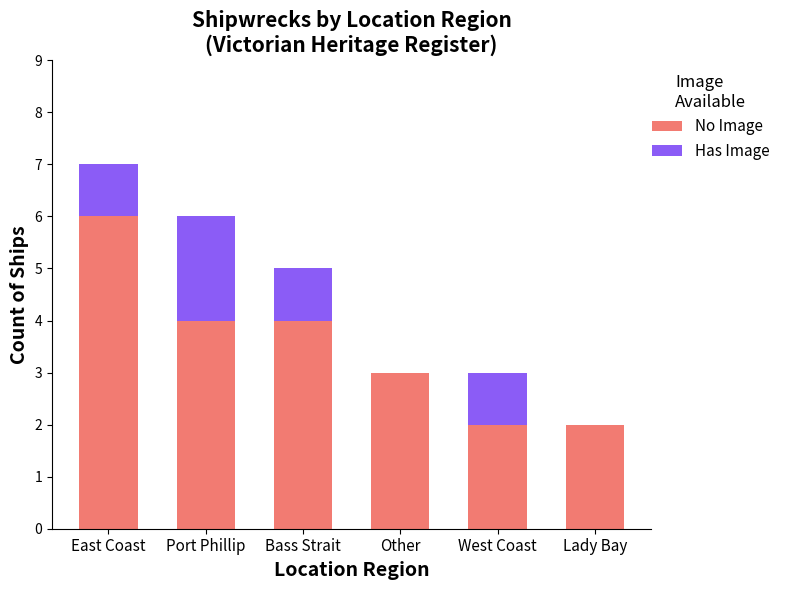

Reading left to right, what are the values for No Image?

East Coast=6	Port Phillip=4	Bass Strait=4	Other=3	West Coast=2	Lady Bay=2